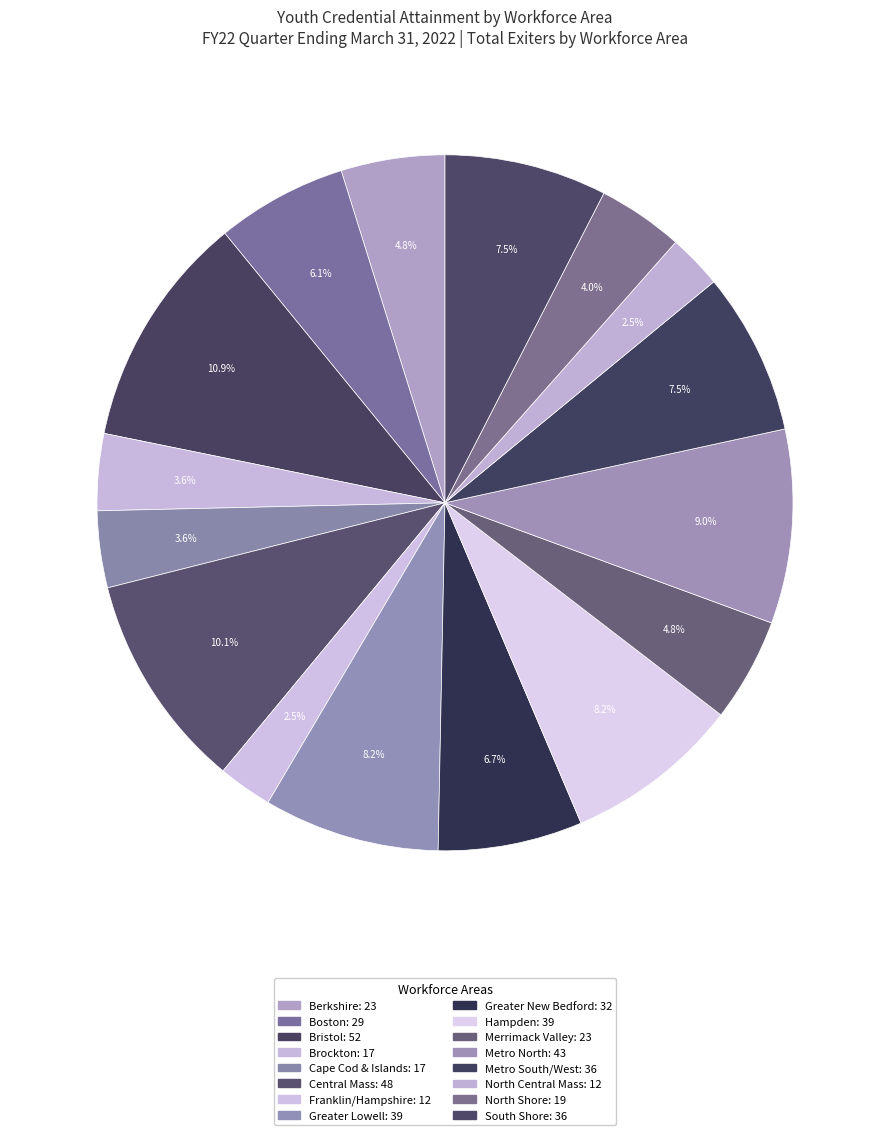

True or false: Central Mass accounts for 22% of the total.

False